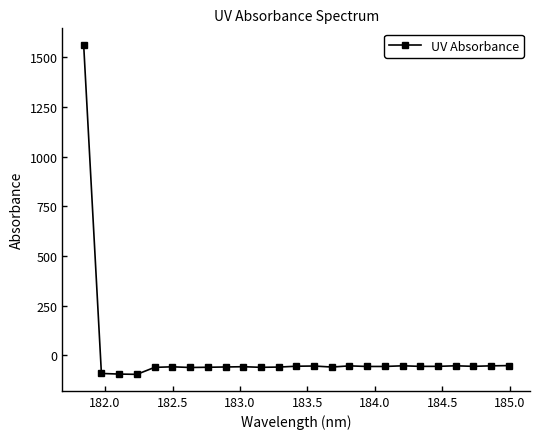

True or false: the data has more than 1 interior local peaks.

True